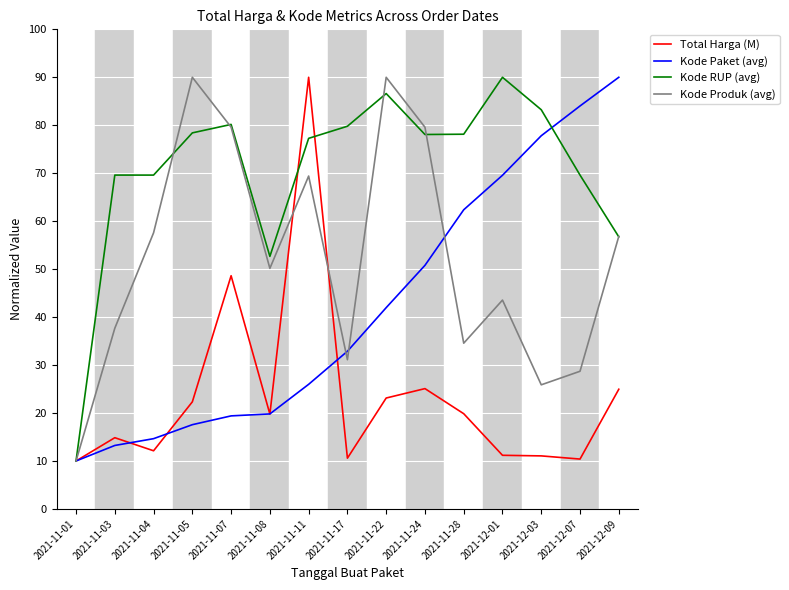

At which category is the sum across all series the highest?

2021-11-11